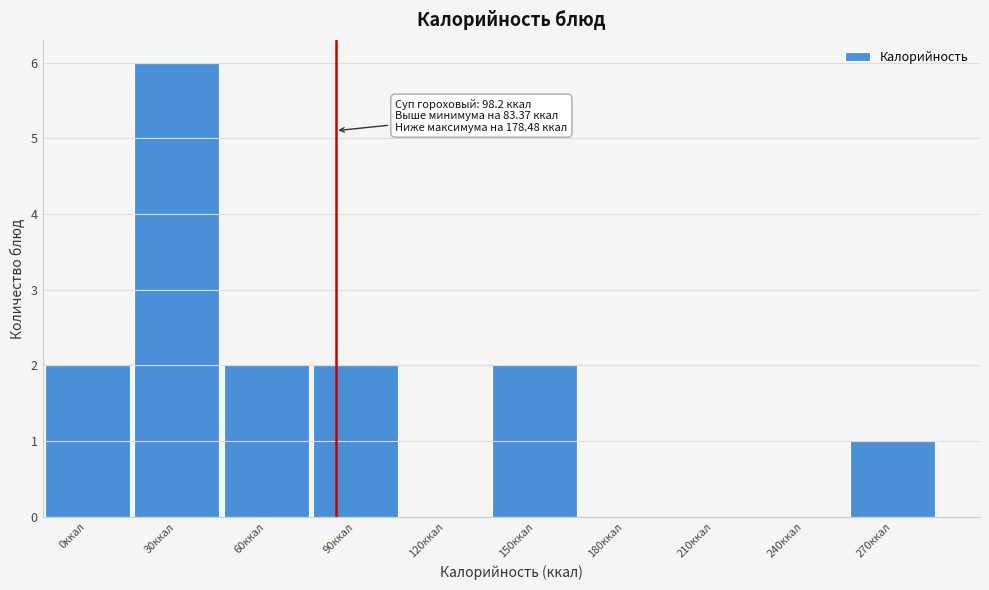

Reading right to left, extract all data points from this chart.

270ккал=1	240ккал=0	210ккал=0	180ккал=0	150ккал=2	120ккал=0	90ккал=2	60ккал=2	30ккал=6	0ккал=2